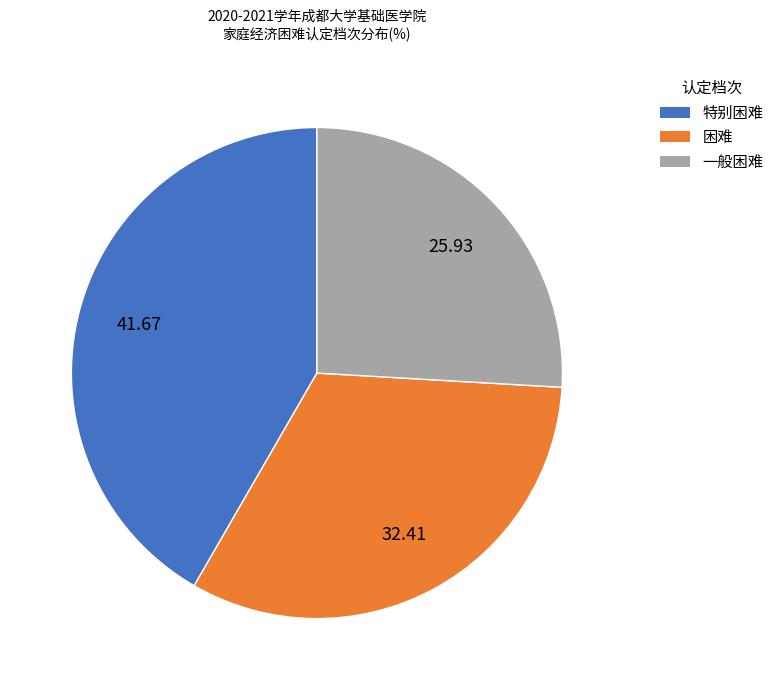

Is the sum of 一般困难 and 困难 greater than half?

Yes